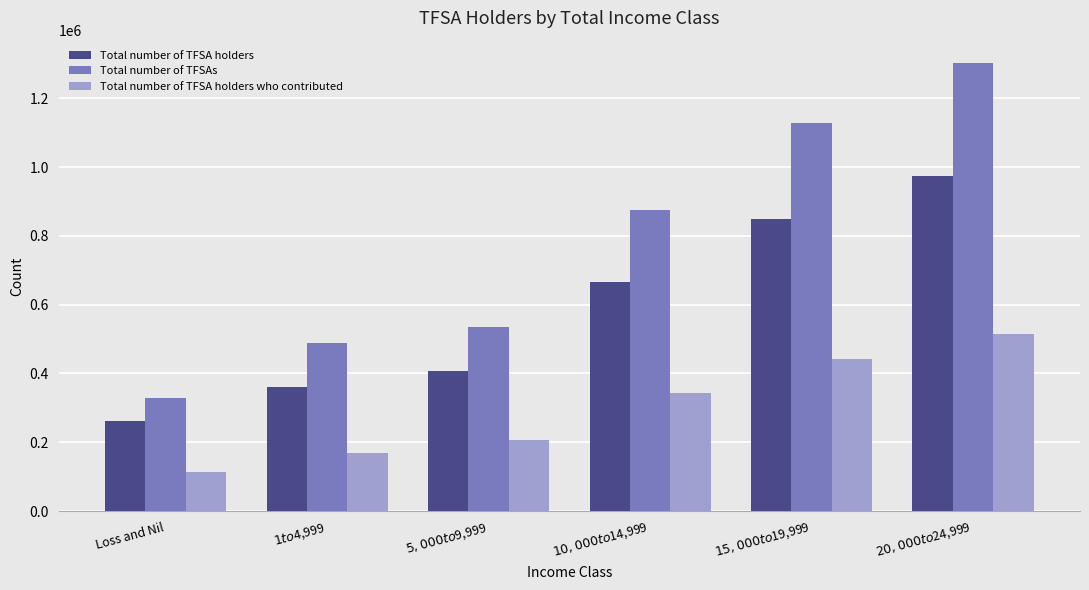

Rank the series by their maximum value, from lowest to highest.

Total number of TFSA holders who contributed, Total number of TFSA holders, Total number of TFSAs